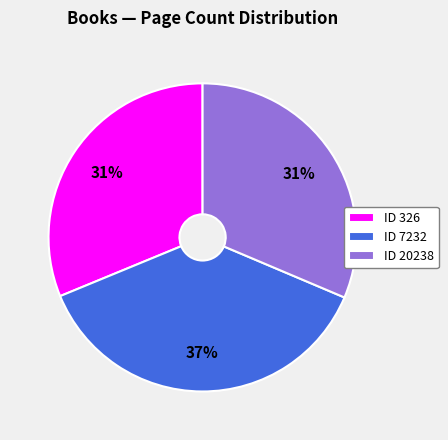

Is the sum of ID 20238 and ID 326 greater than half?

Yes